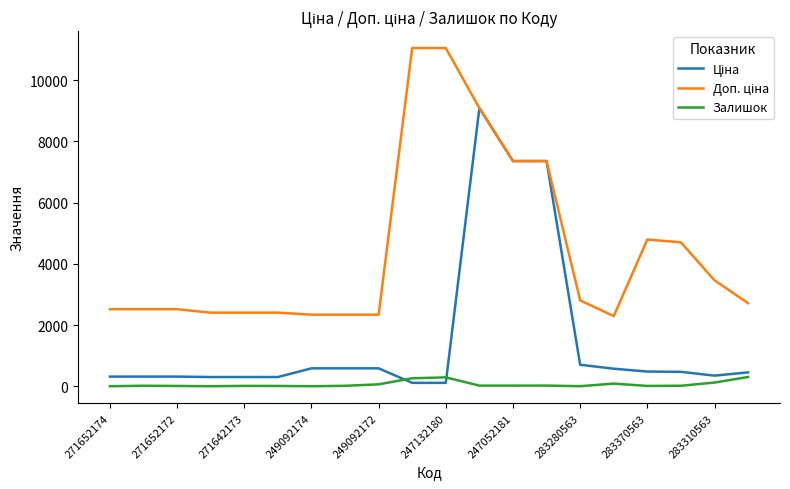

How many lines are shown in the chart?

3